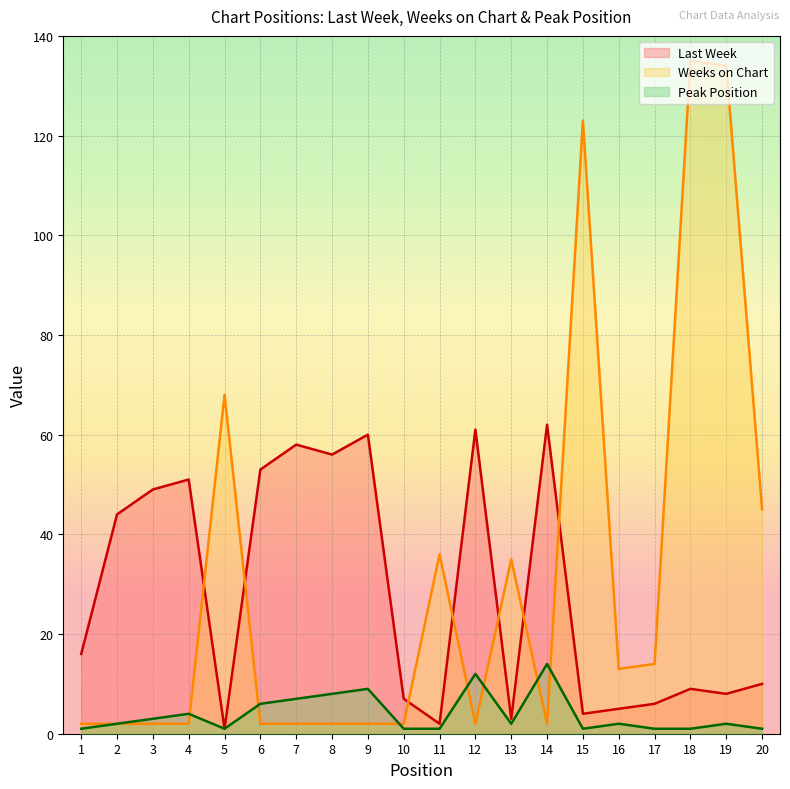

After their last crossing, which series has the higher values: Peak Position or Weeks on Chart?

Weeks on Chart